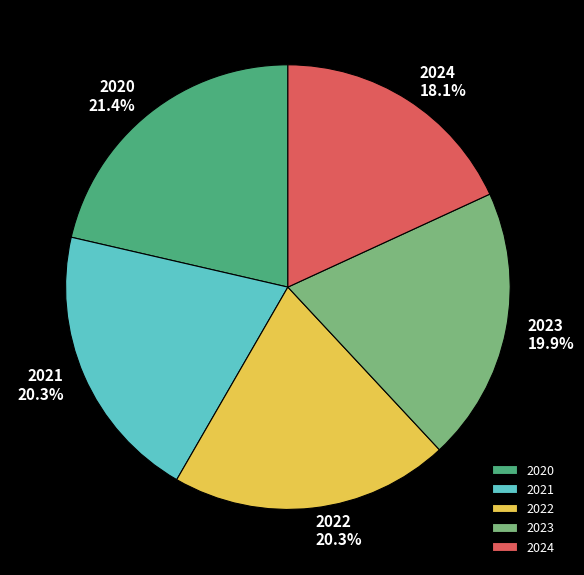

Which category has the biggest portion of the pie?

2020